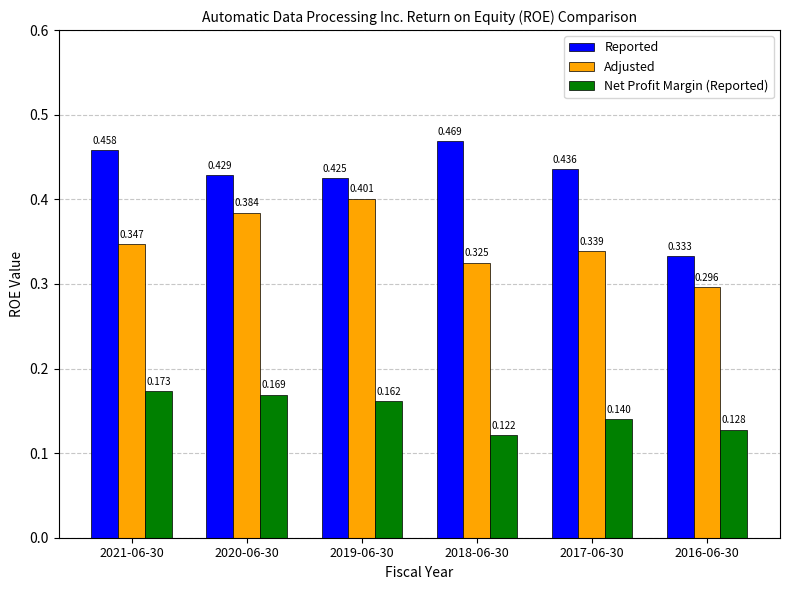

Rank the series by their average value, from highest to lowest.

Reported, Adjusted, Net Profit Margin (Reported)